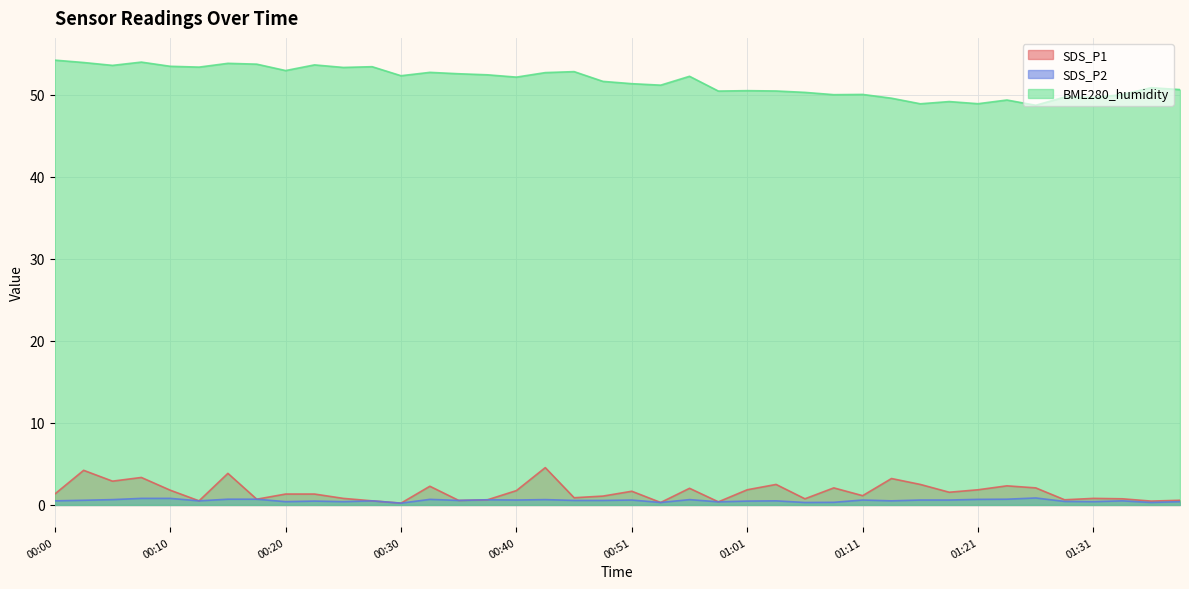

What is the lowest value of the BME280_humidity series?

48.7